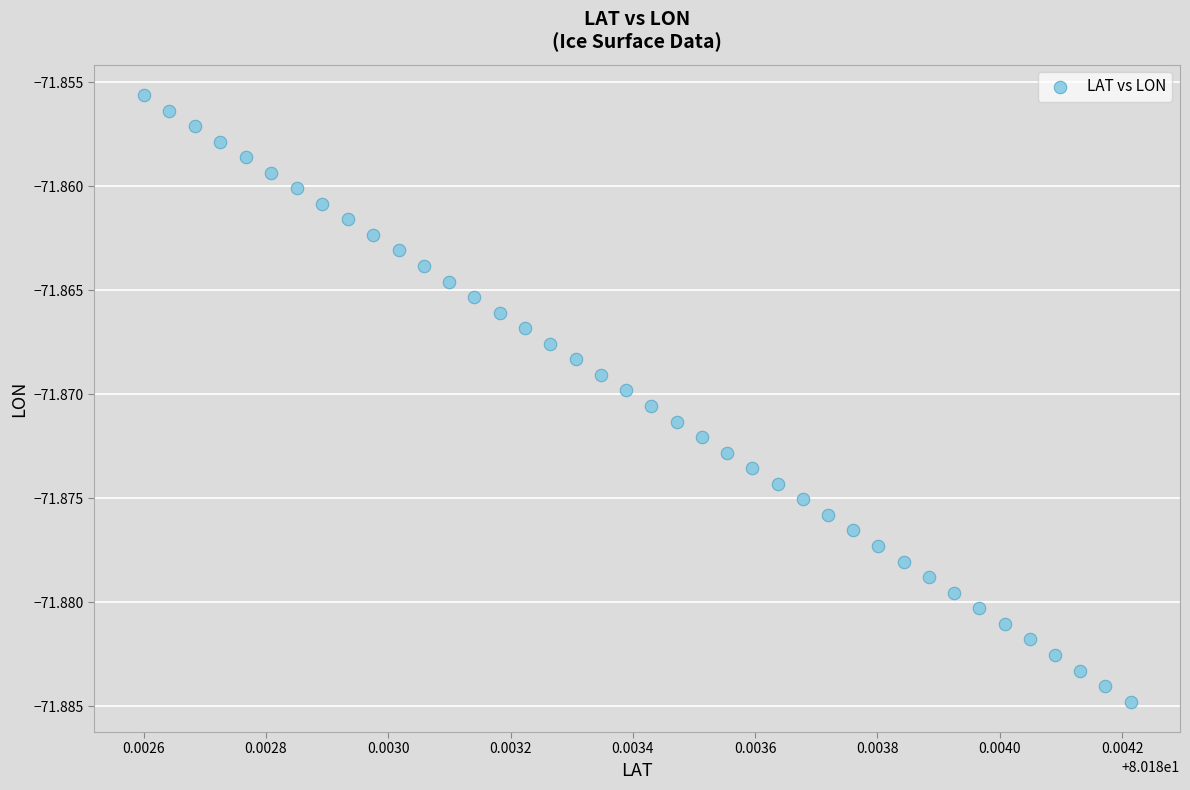

How many points are shown in the scatter plot?

40